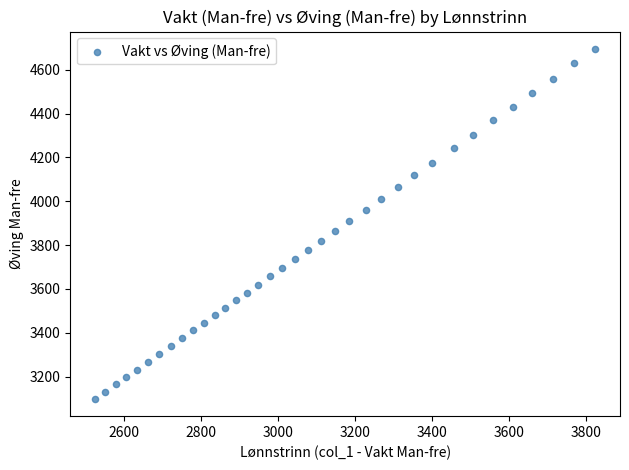

What is the range of X values (max minus min)?

1299.2